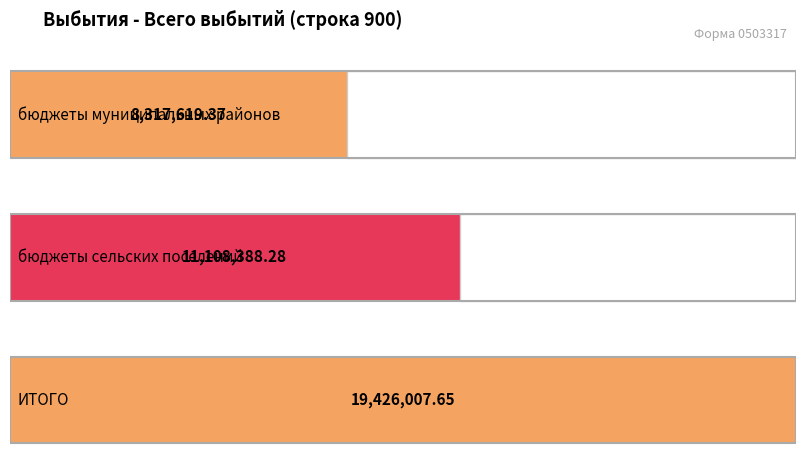

The chart shows a value of 13458028.0 at бюджеты муниципальных районов. True or false?

False